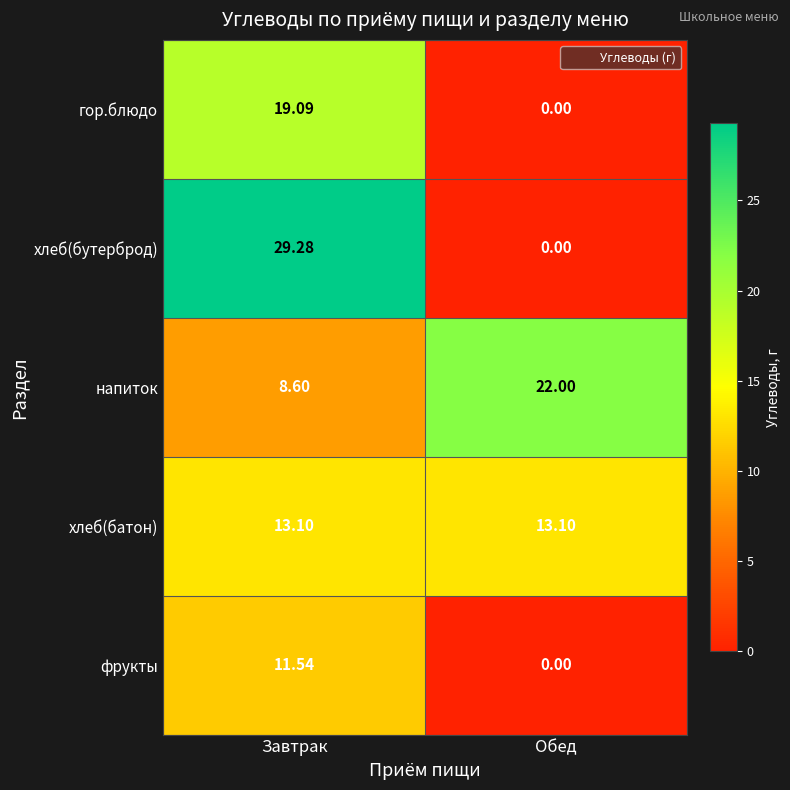

Which series has the largest range (max minus min)?

хлеб(бутерброд)